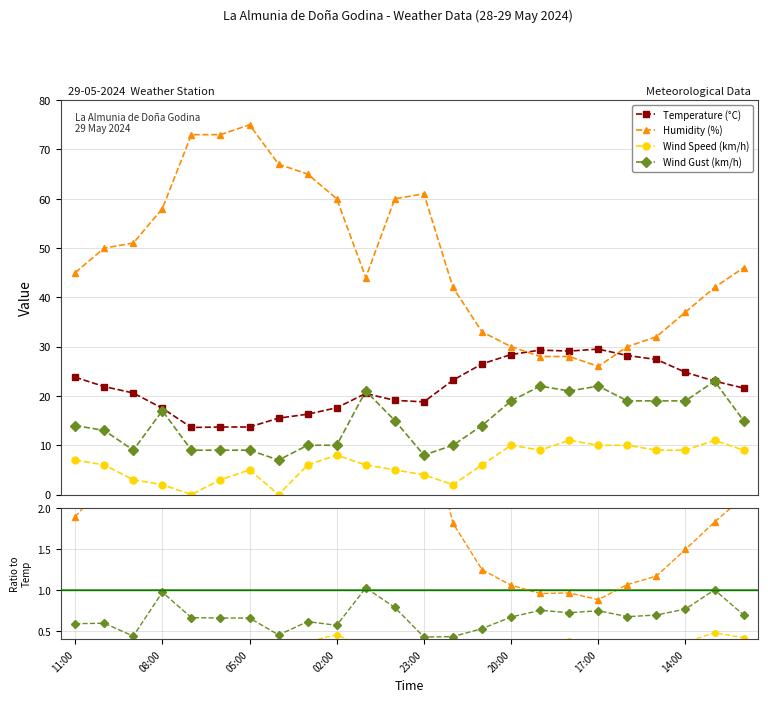

How many lines are shown in the chart?

4